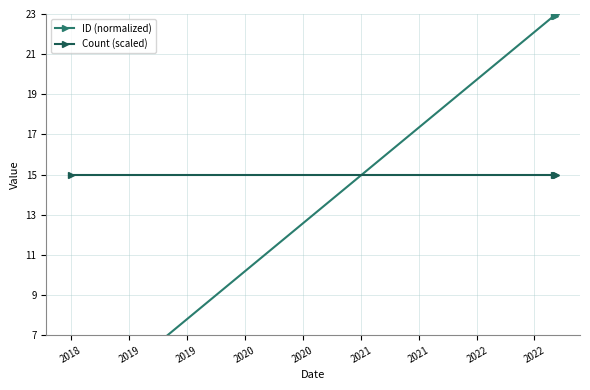

Which category has the lowest value across all series?

2018